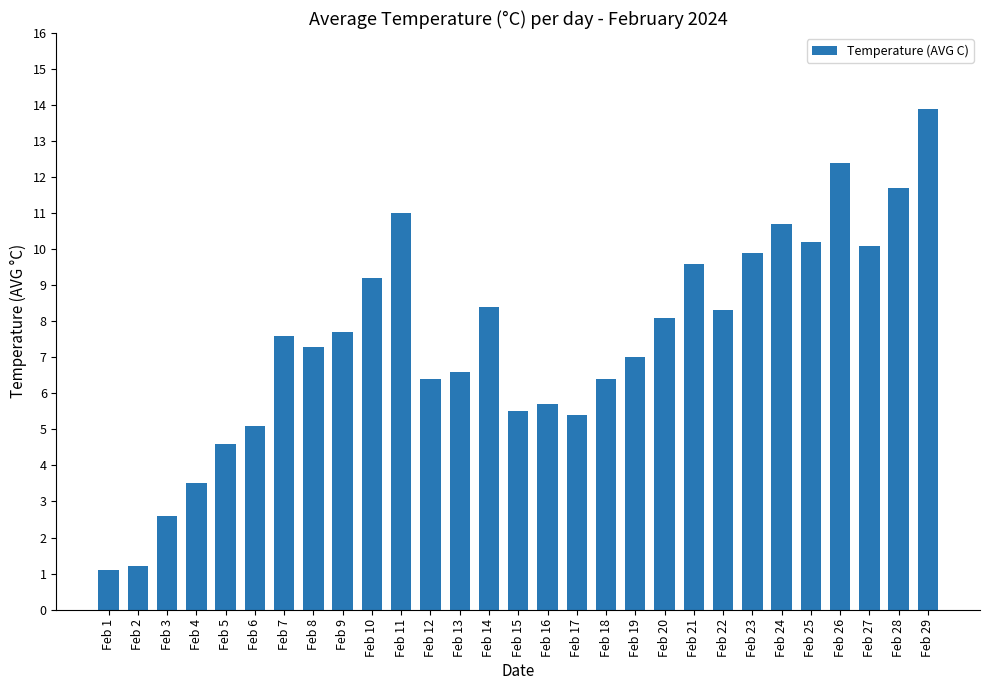

The value at Feb 20 is 4.0. True or false?

False